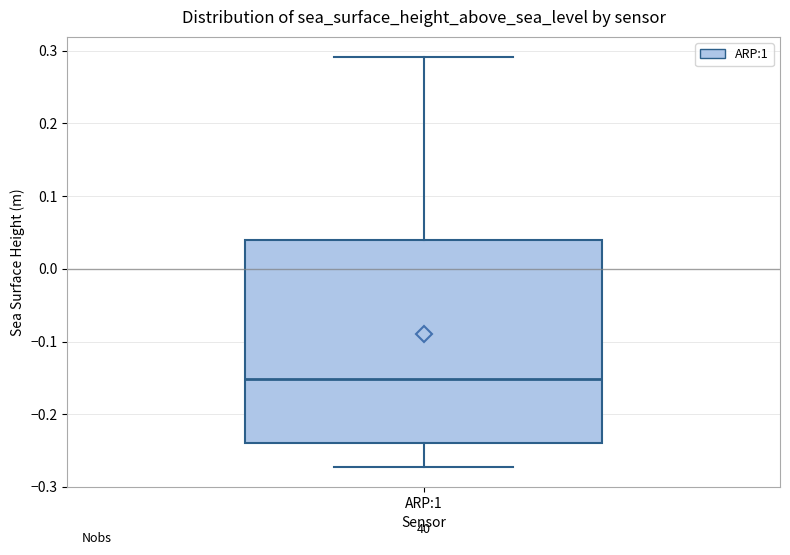

Where does the lower whisker of the box for ARP:1 end on the y-axis? The values are not printed on the chart, so give them approximately, as read against the axis.

-0.27